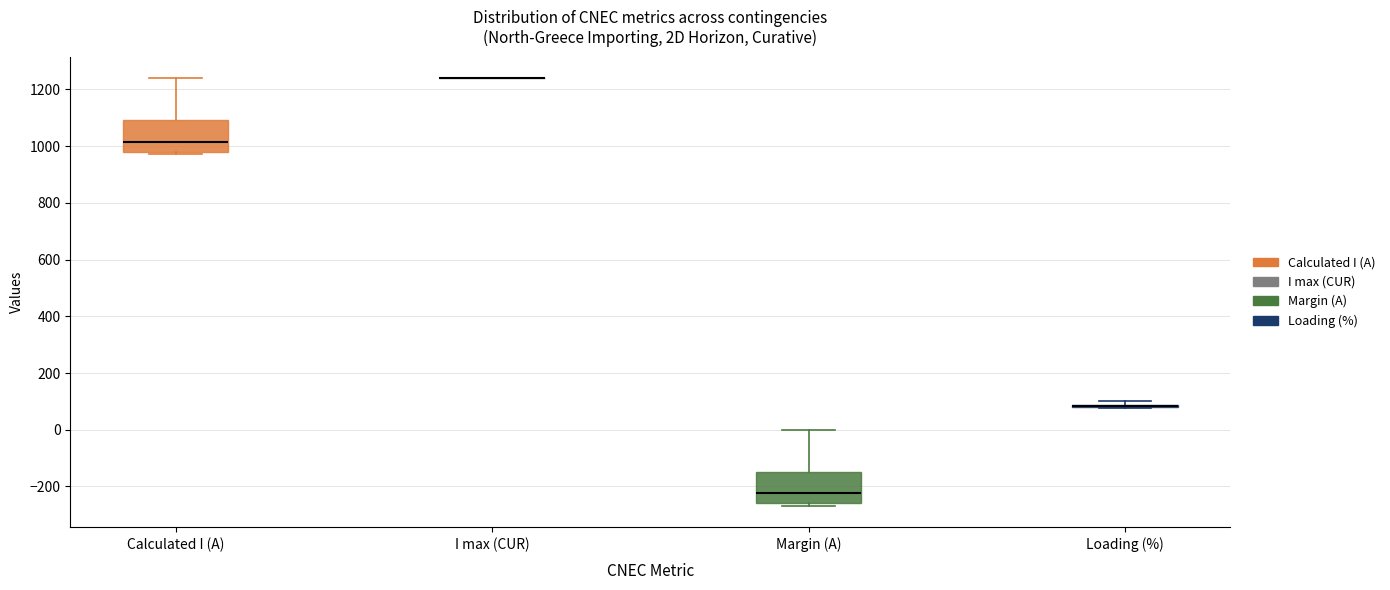

Reading left to right, transcribe this box plot: for each box, give where its median line is, the range the box spans, and where its two whiskers end, as read against the y-axis. The values are not printed on the chart, so give them approximately, as read against the axis.

Calculated I (A): median 1020, box 980 to 1100, whiskers 980 (just below the box's lower edge) to 1240
I max (CUR): box collapsed to a line at 1240, whiskers 1240 to 1240
Margin (A): median -220, box -260 to -140, whiskers -260 (just below the box's lower edge) to 0
Loading (%): box collapsed to a line at 80, whiskers 80 to 100